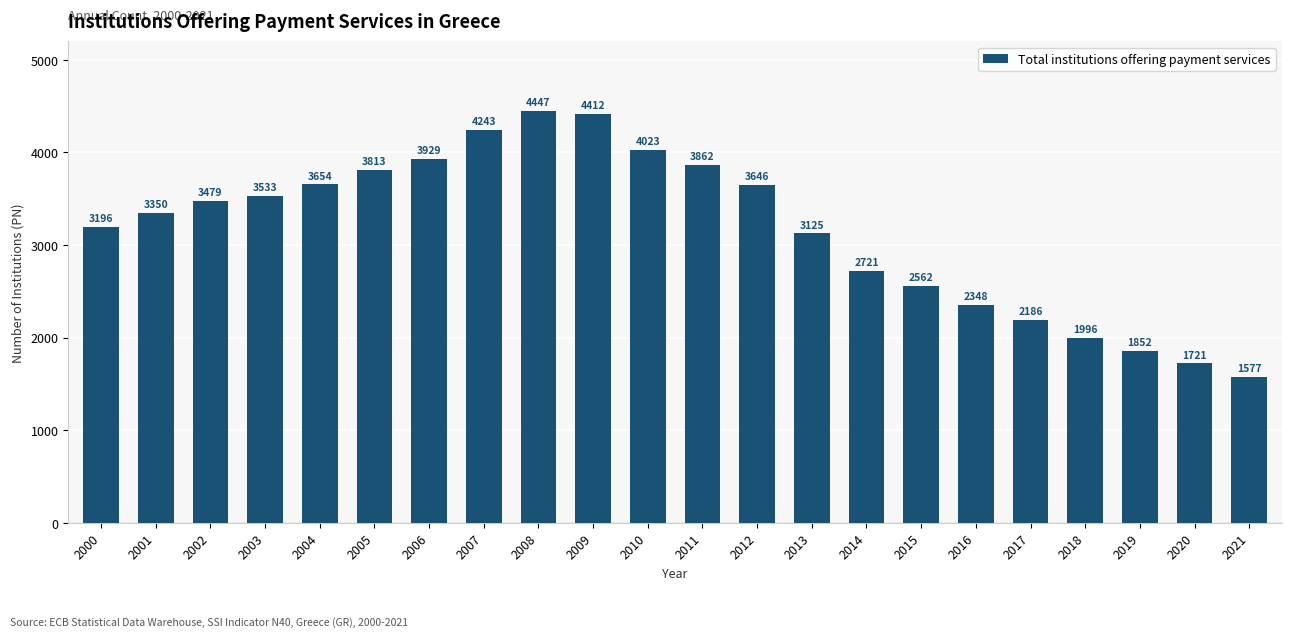

Does the chart contain any negative values?

No